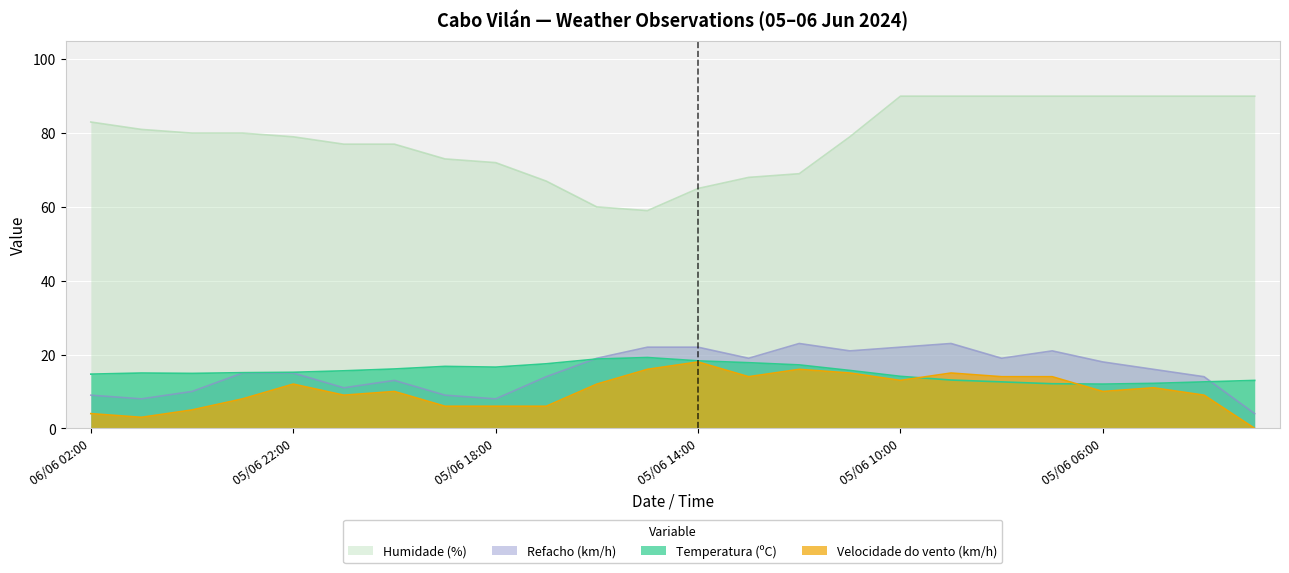

How many times do Velocidade do vento (km/h) and Temperatura (ºC) cross each other?

2